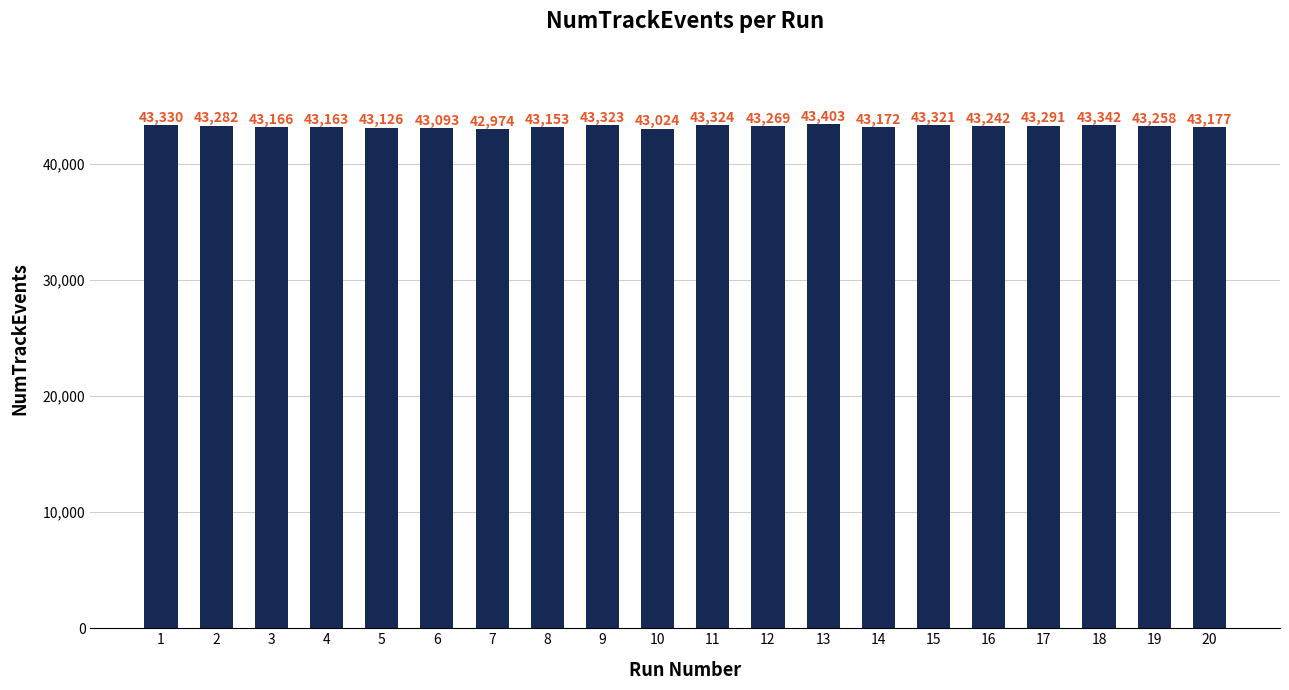

What is the value of the 20th bar from the left?

43177